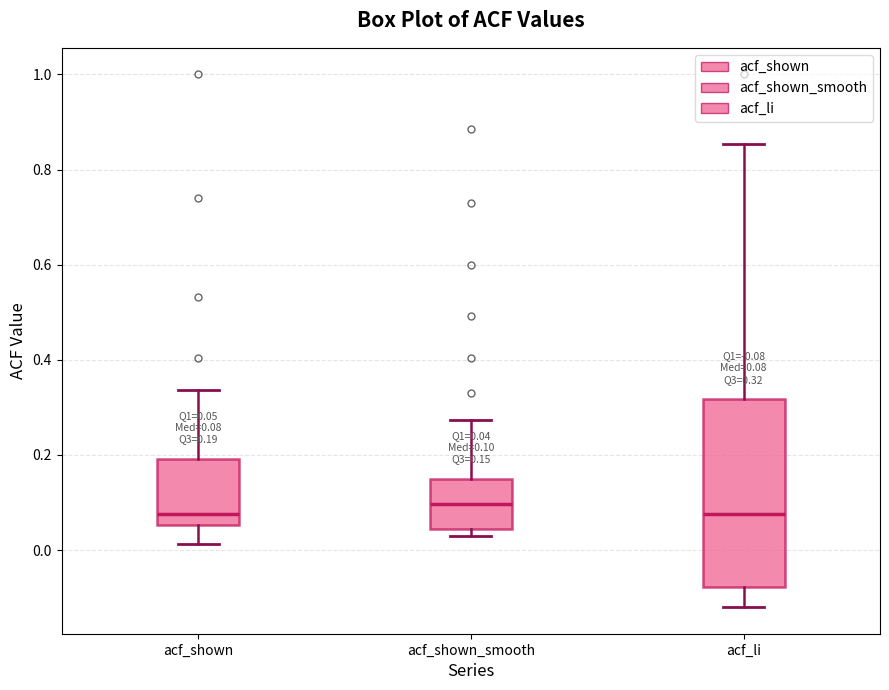

Comparing the boxes themselves (not the whiskers), which one is the tallest?

acf_li